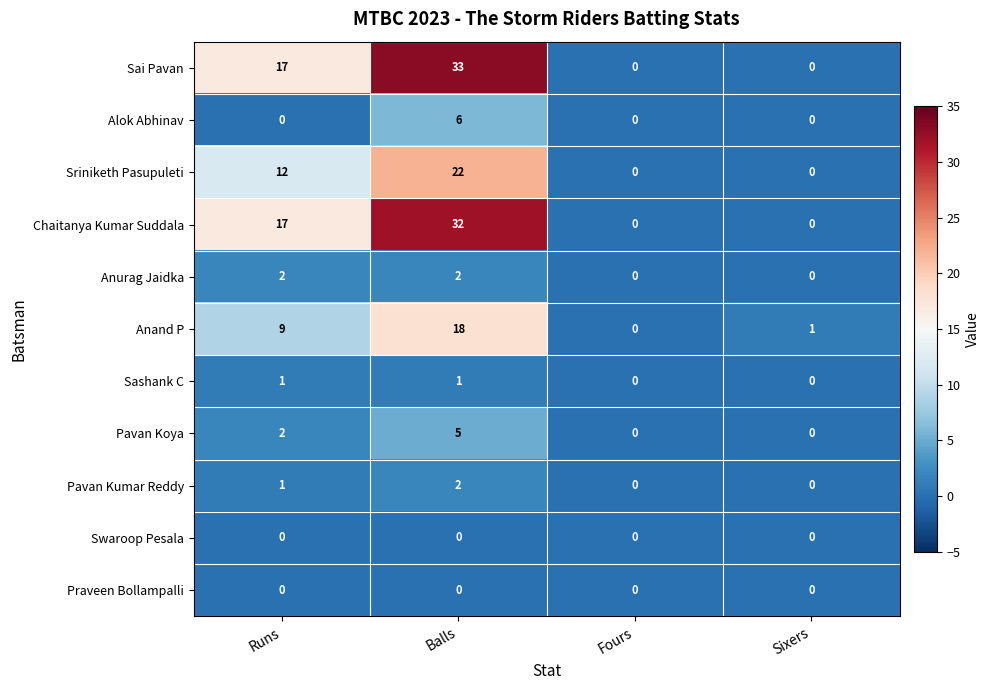

At which category is the sum across all series the highest?

Balls